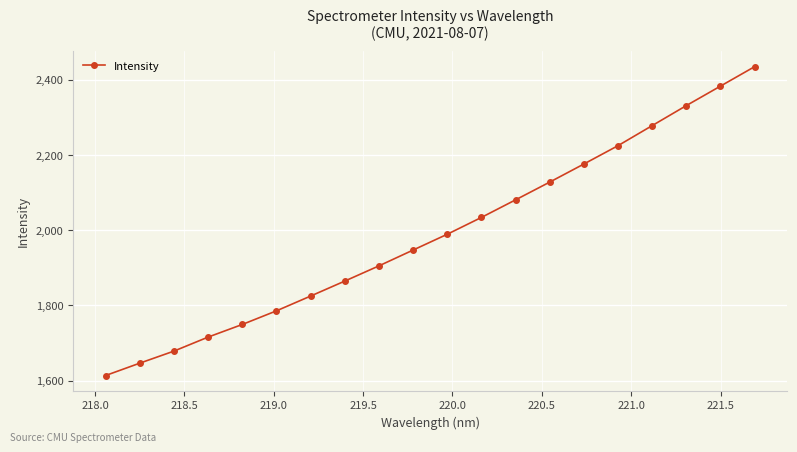

True or false: the data has more than 0 interior local peaks.

False